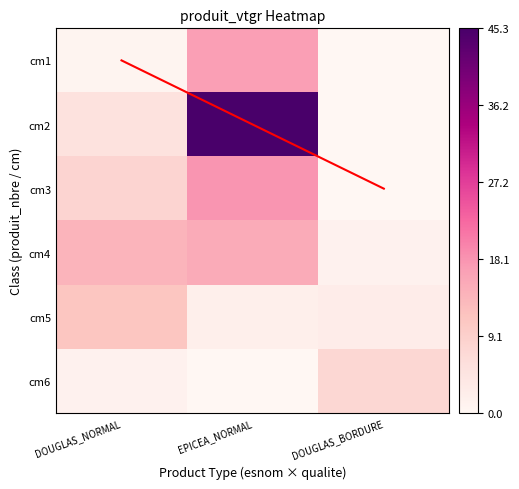

Reading right to left, list all the values displayed in this chart.

cm1: DOUGLAS_BORDURE=0.0	EPICEA_NORMAL=16.8	DOUGLAS_NORMAL=0.9
cm2: DOUGLAS_BORDURE=0.1	EPICEA_NORMAL=45.3	DOUGLAS_NORMAL=5.2
cm3: DOUGLAS_BORDURE=0.0	EPICEA_NORMAL=17.9	DOUGLAS_NORMAL=8.0
cm4: DOUGLAS_BORDURE=1.3	EPICEA_NORMAL=15.1	DOUGLAS_NORMAL=13.9
cm5: DOUGLAS_BORDURE=2.6	EPICEA_NORMAL=2.1	DOUGLAS_NORMAL=11.0
cm6: DOUGLAS_BORDURE=7.4	EPICEA_NORMAL=0.0	DOUGLAS_NORMAL=1.3